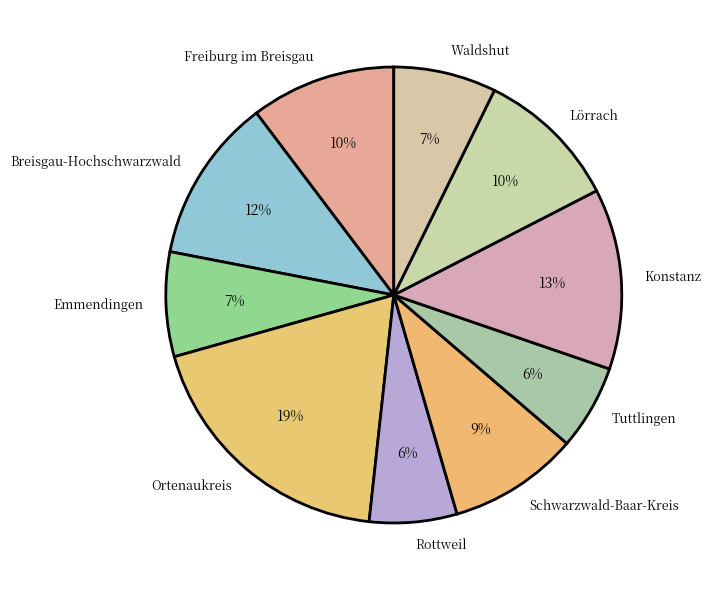

To the nearest percent, what is the average slice percentage?

10%